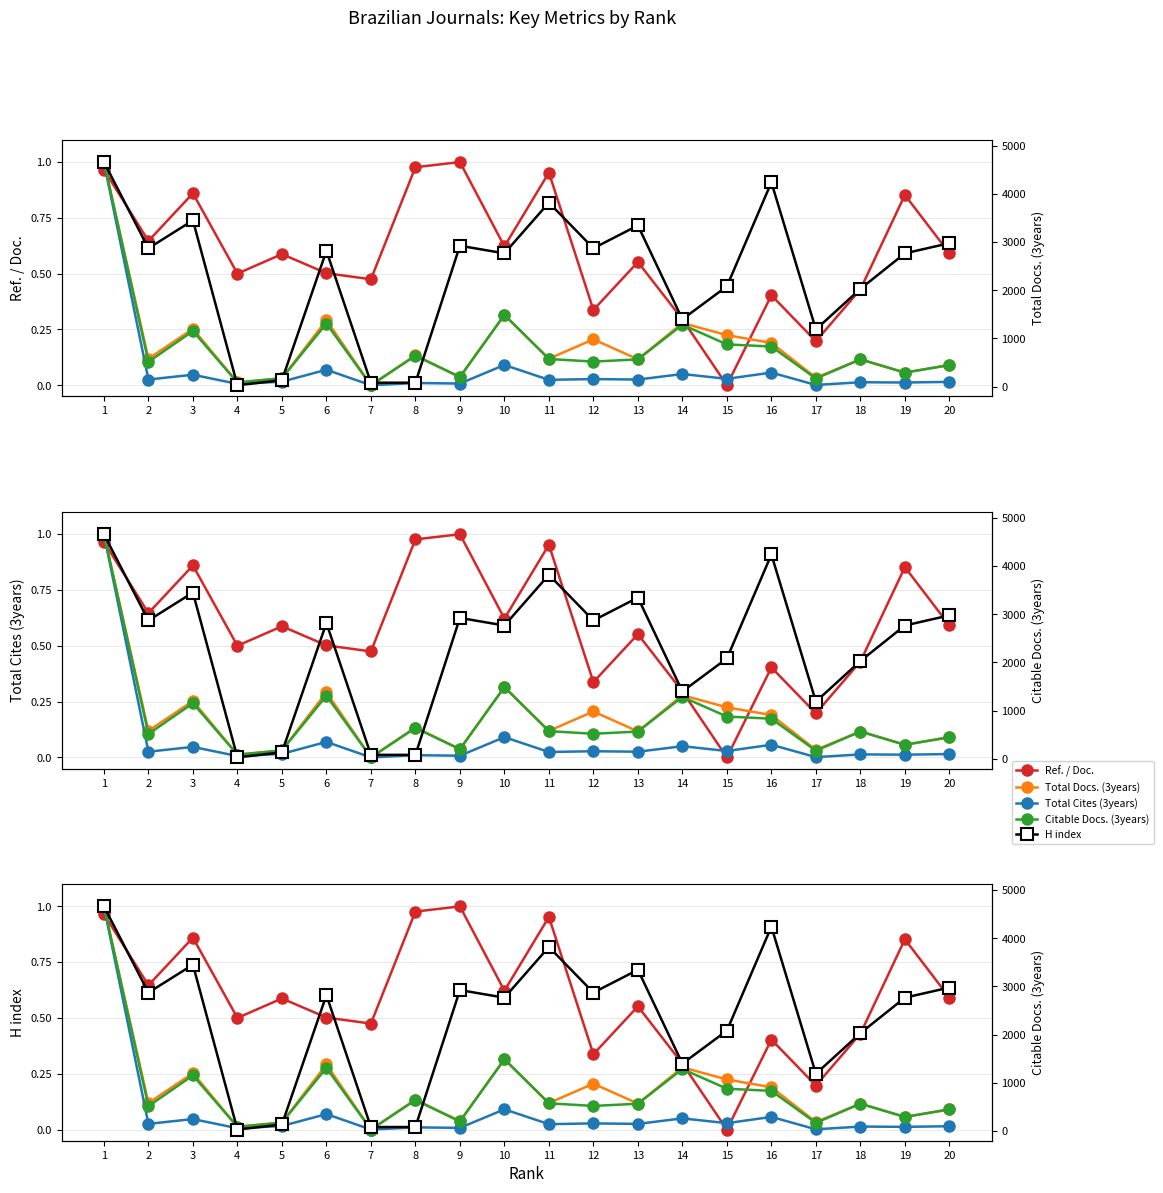

Which series has the widest spread of values?

Ref. / Doc.